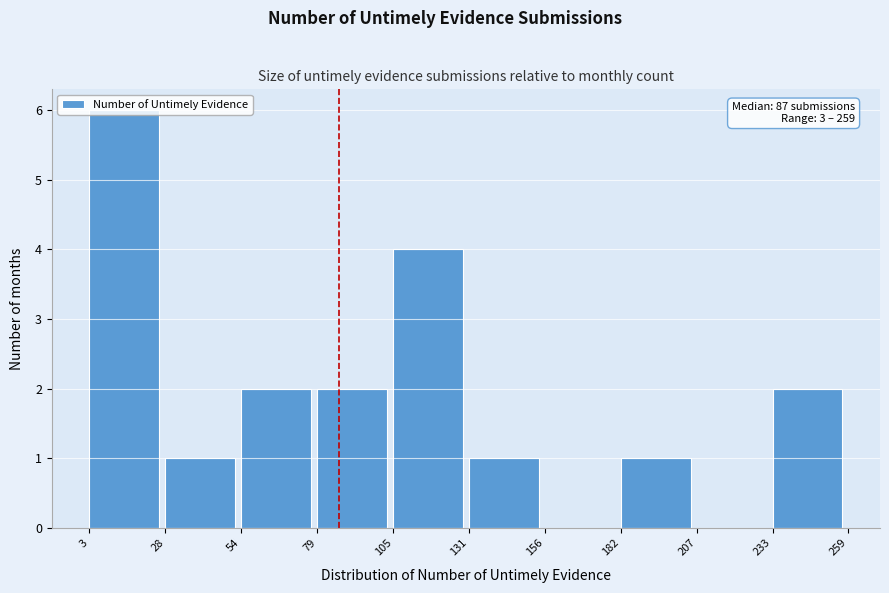

Over which range of the x-axis is the bar tallest?

3 to 28